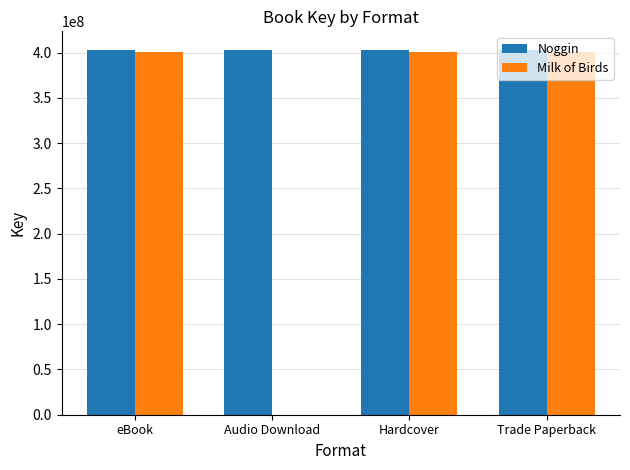

Reading left to right, transcribe all the data shown in this chart.

Noggin: 403385077	403385077	403385077	403385077
Milk of Birds: 400682847	0	400682847	400682847